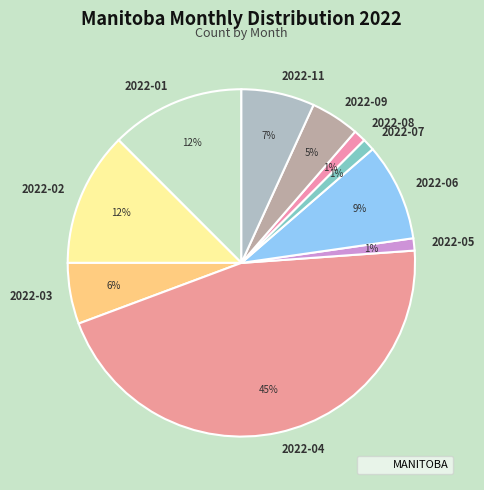

To the nearest percent, what portion does 2022-09 represent?

5%